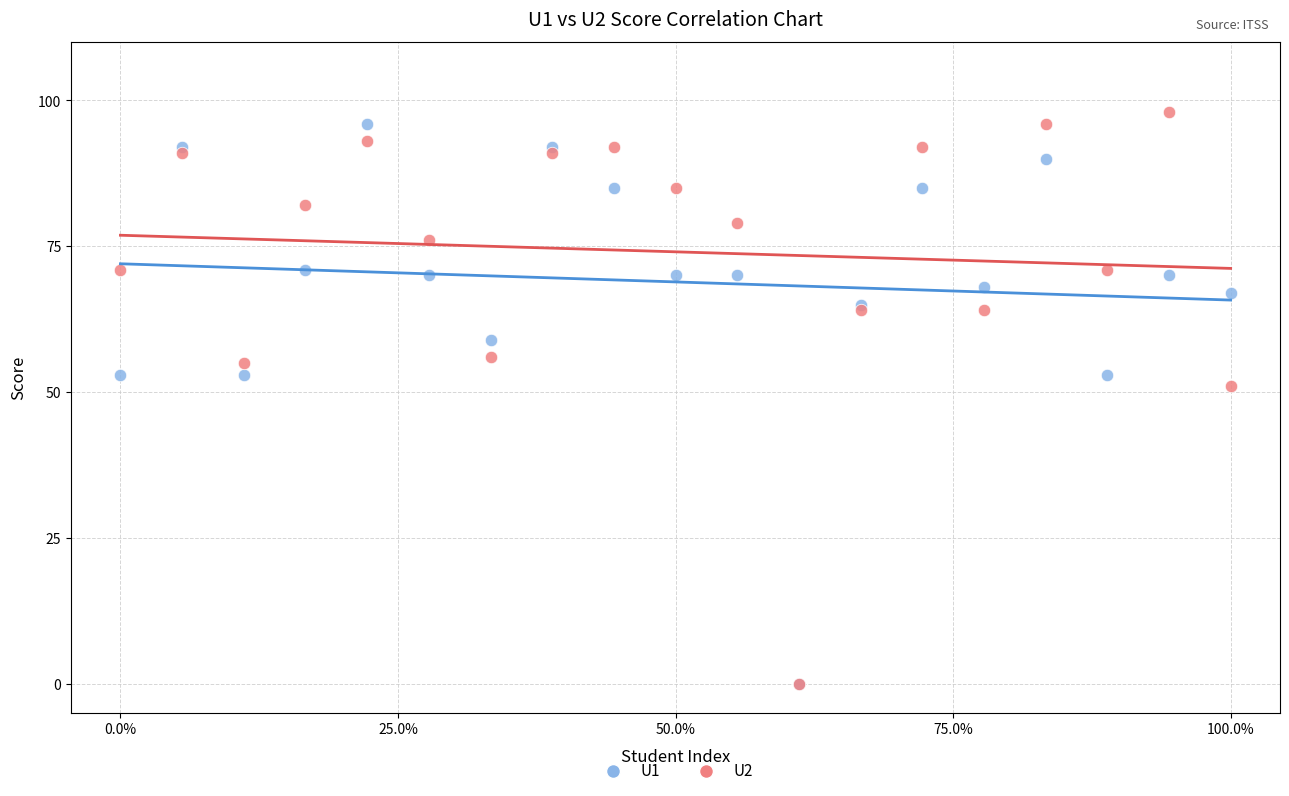

Which series has the widest spread of Y values?

U2